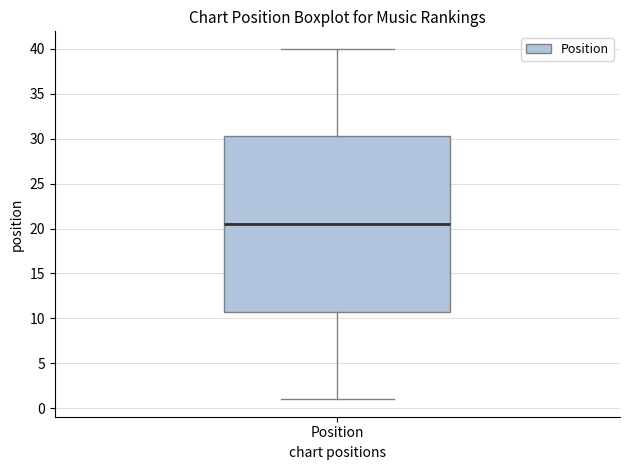

Where does the lower whisker of the box for Position end on the y-axis? The values are not printed on the chart, so give them approximately, as read against the axis.

1.0